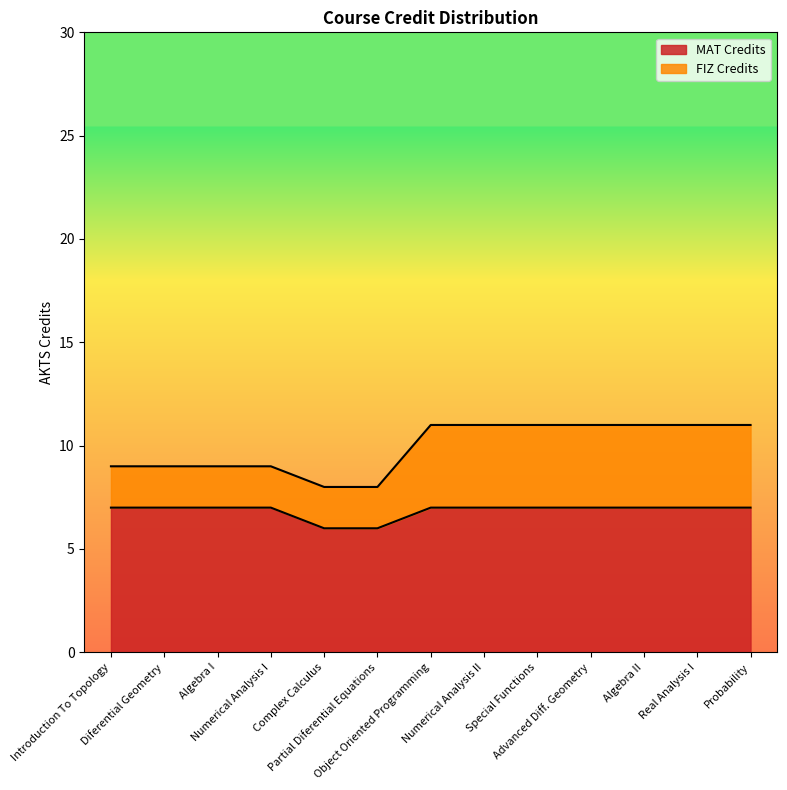

How many values are below 7?

2